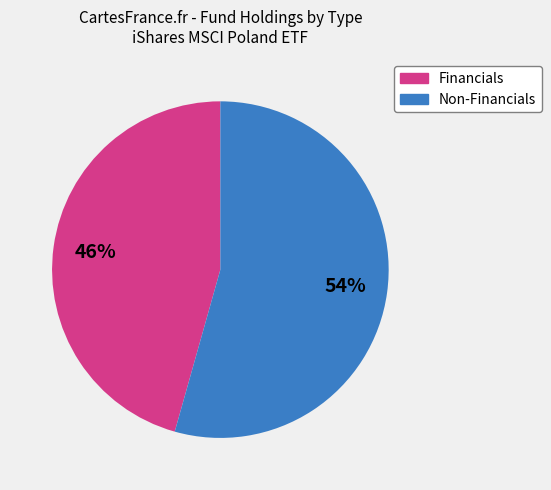

To the nearest percent, what is the average slice percentage?

50%